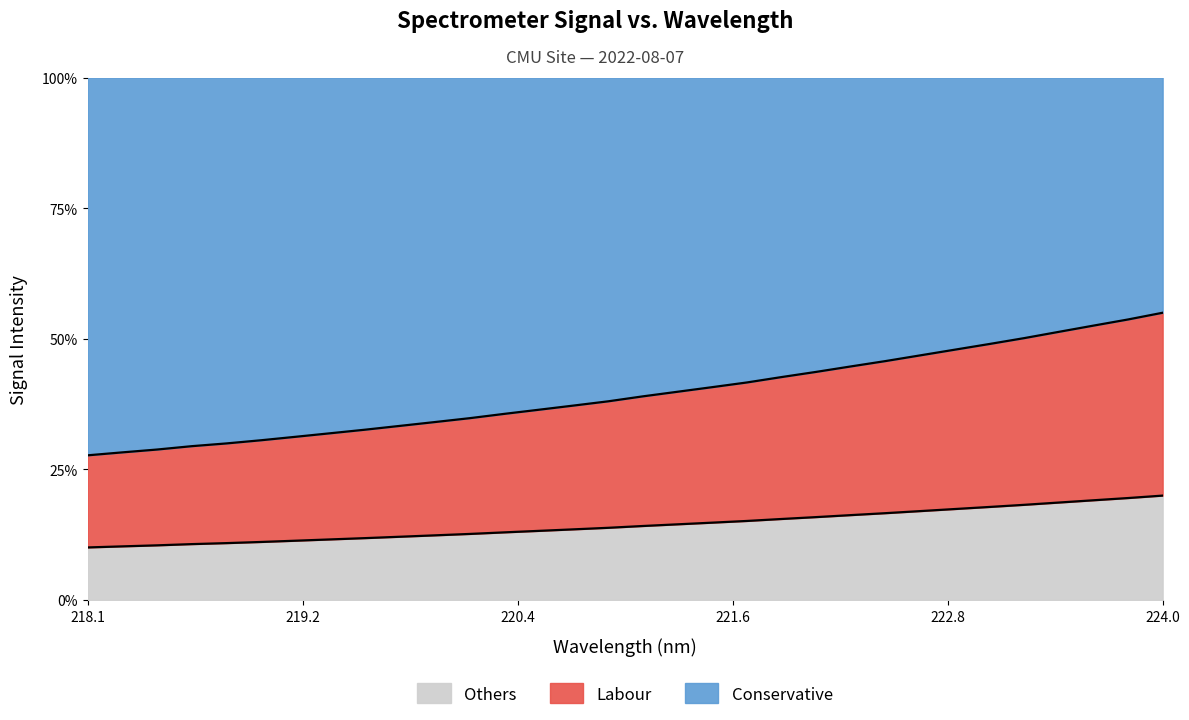

What are all the series names shown in the legend?

Others, Labour, Conservative